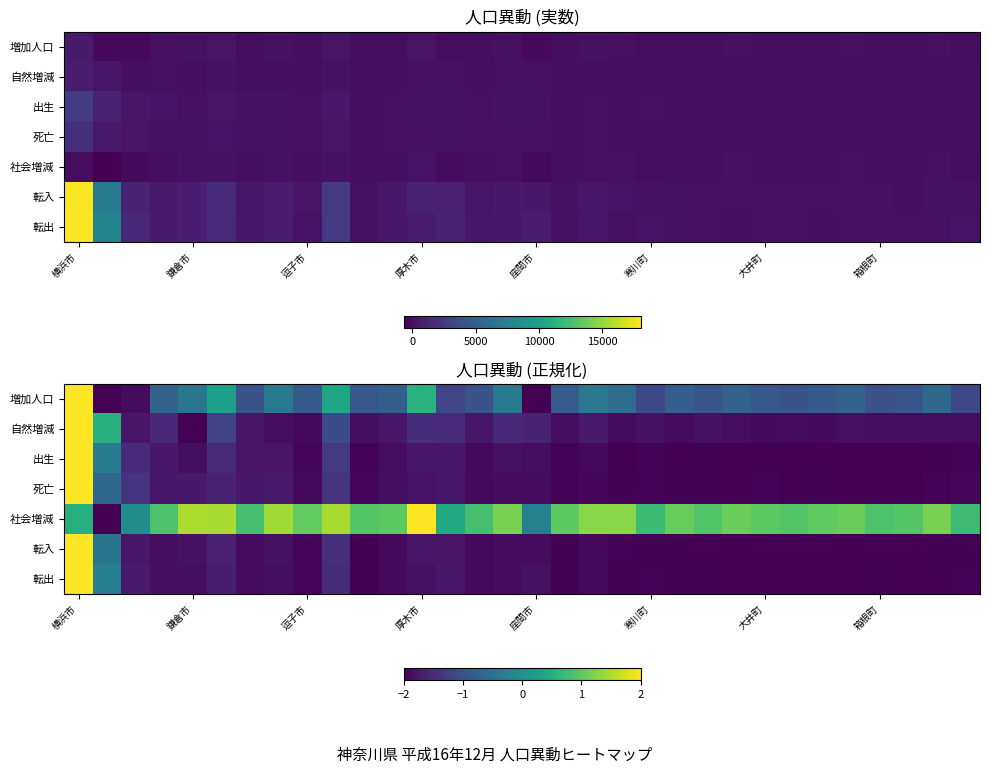

What is the difference between the maximum and minimum values in the 死亡 series?

4.0